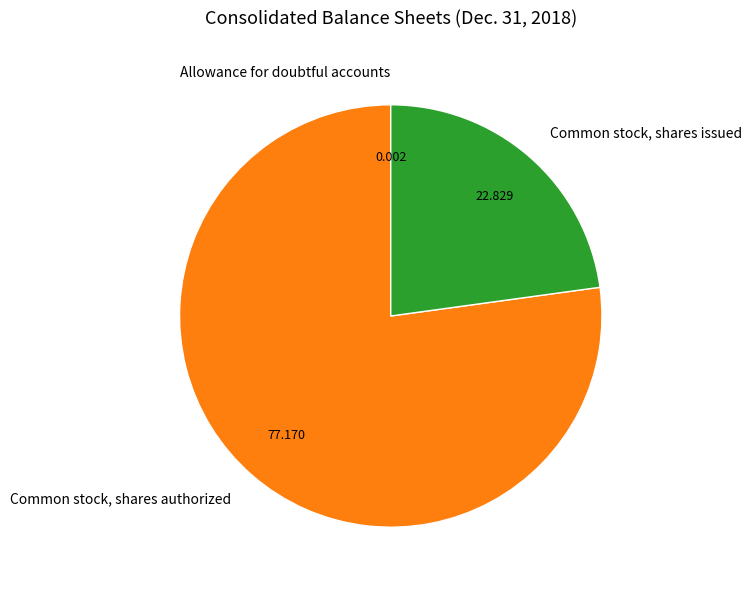

What is the largest slice in the pie chart?

Common stock, shares authorized